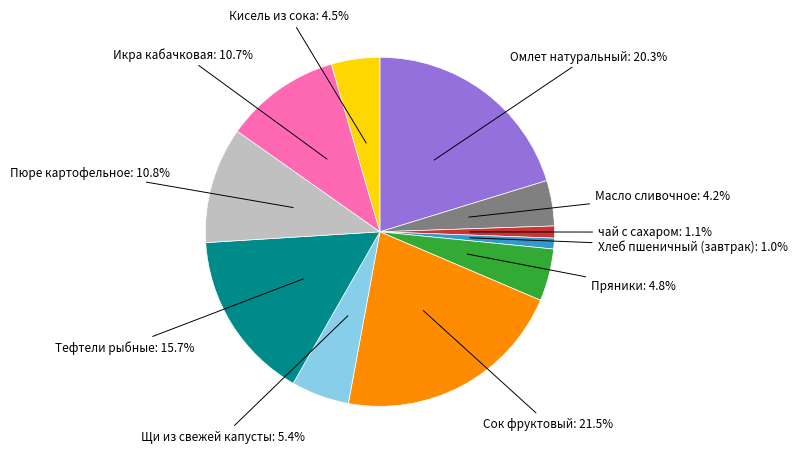

Is there a majority slice in this chart?

No